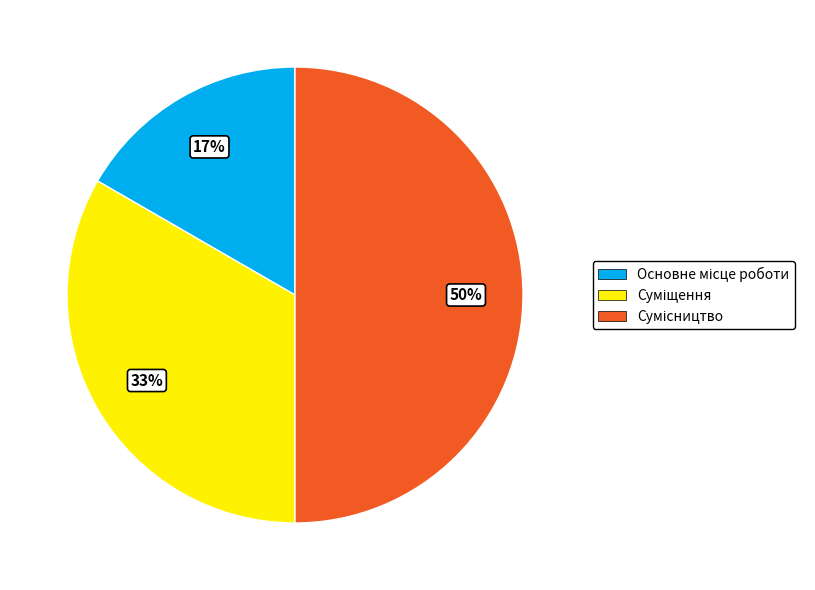

To the nearest percent, what is the average slice percentage?

33%